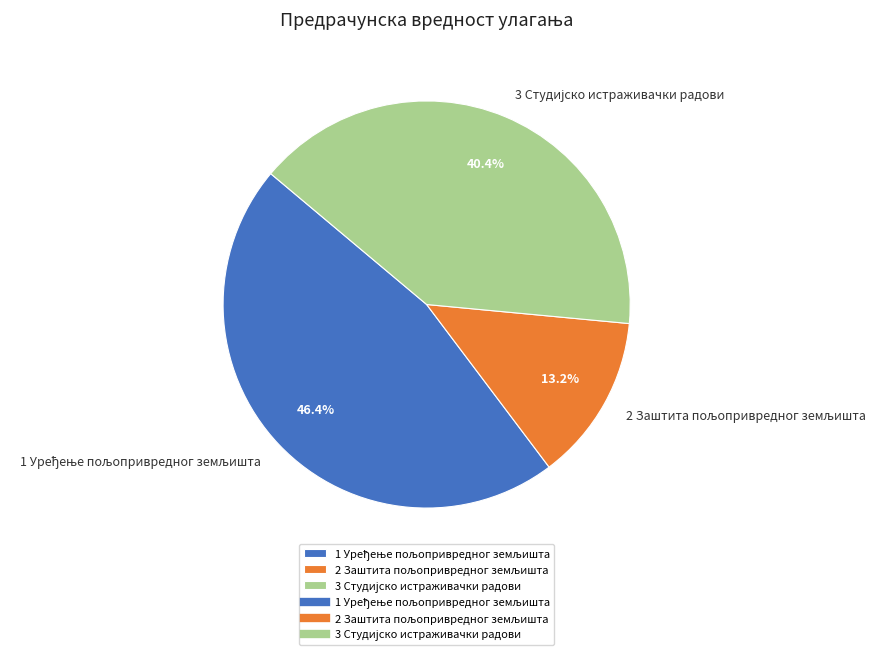

Is there a majority slice in this chart?

No